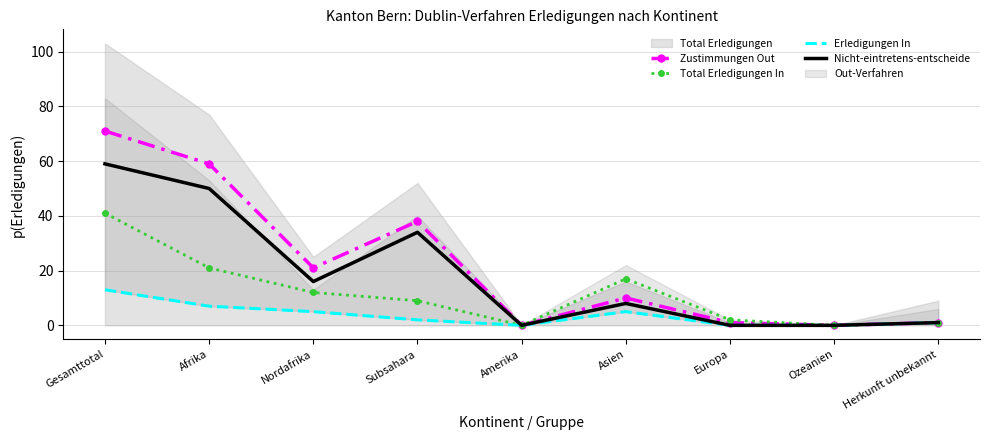

At Herkunft unbekannt, list the series in order from largest to smallest.

Zustimmungen Out, Total Erledigungen In, Erledigungen In, Nicht-eintretens-entscheide